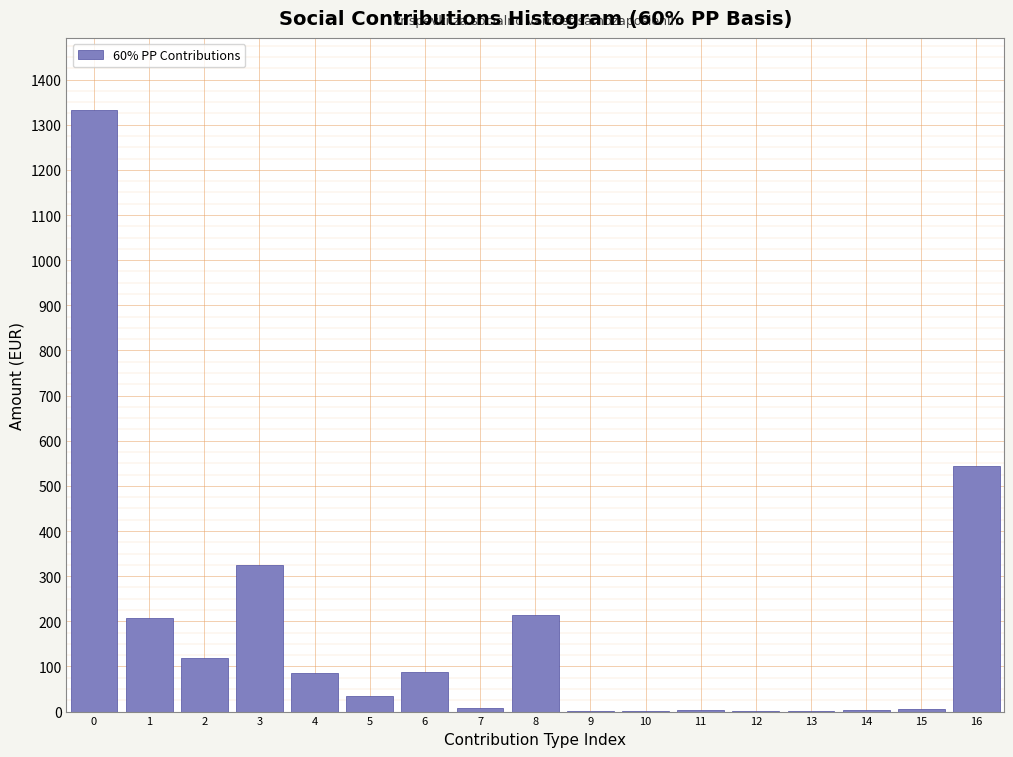

Is it true that the value at 16 is 768.6?

False